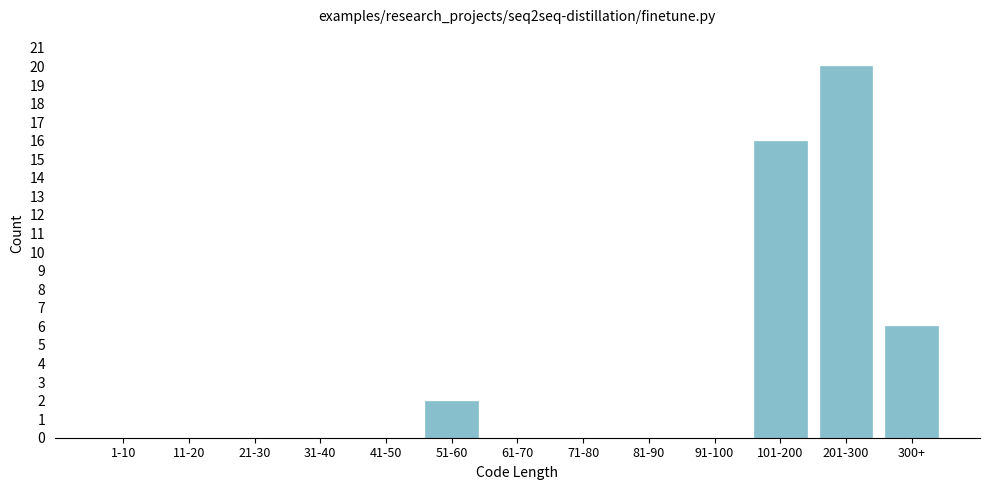

Reading left to right, transcribe all the data shown in this chart.

1-10=0	11-20=0	21-30=0	31-40=0	41-50=0	51-60=2	61-70=0	71-80=0	81-90=0	91-100=0	101-200=16	201-300=20	300+=6